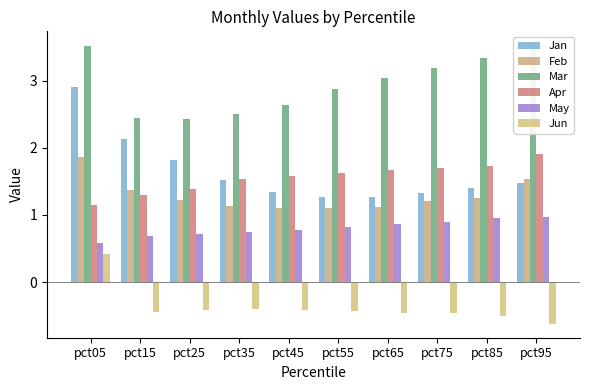

How many bars are there in each group?

6